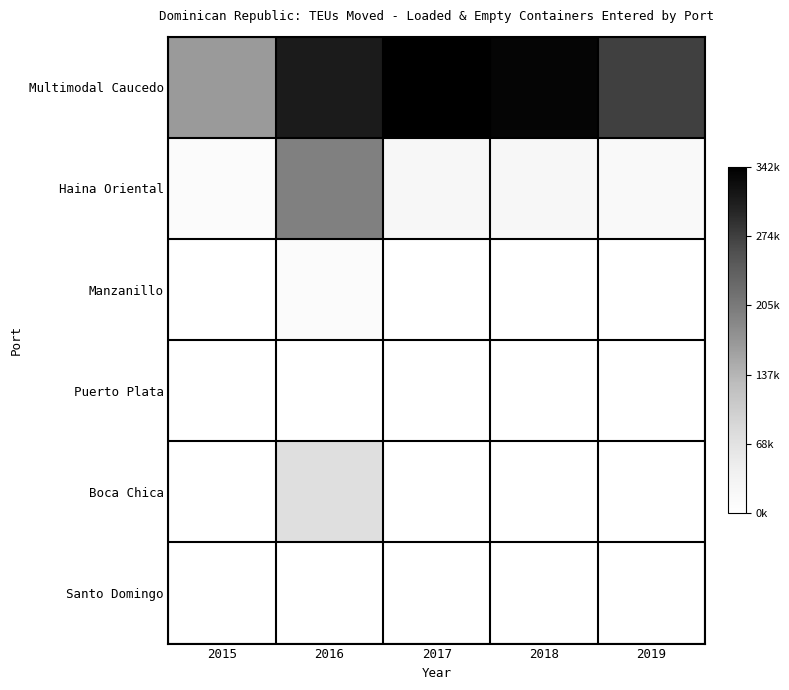

Which series has the largest total across all categories?

Multimodal Caucedo